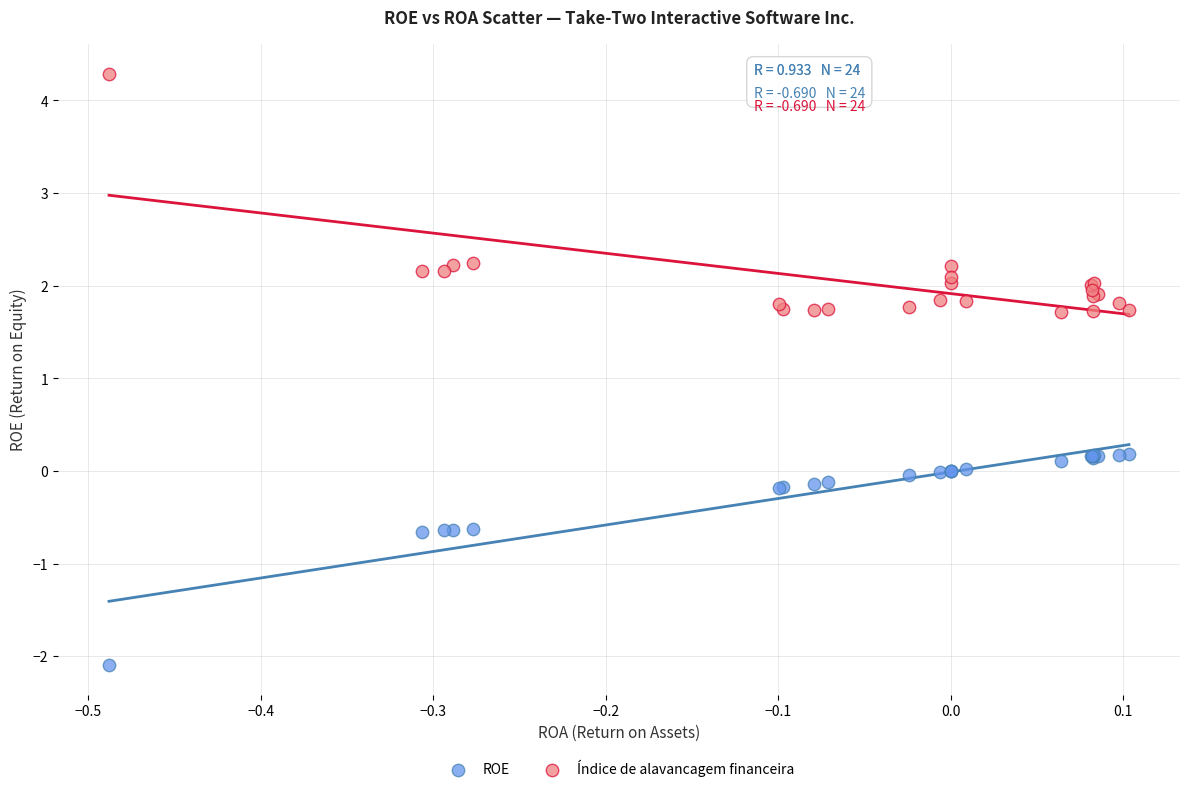

Which series has the widest spread of Y values?

Índice de alavancagem financeira